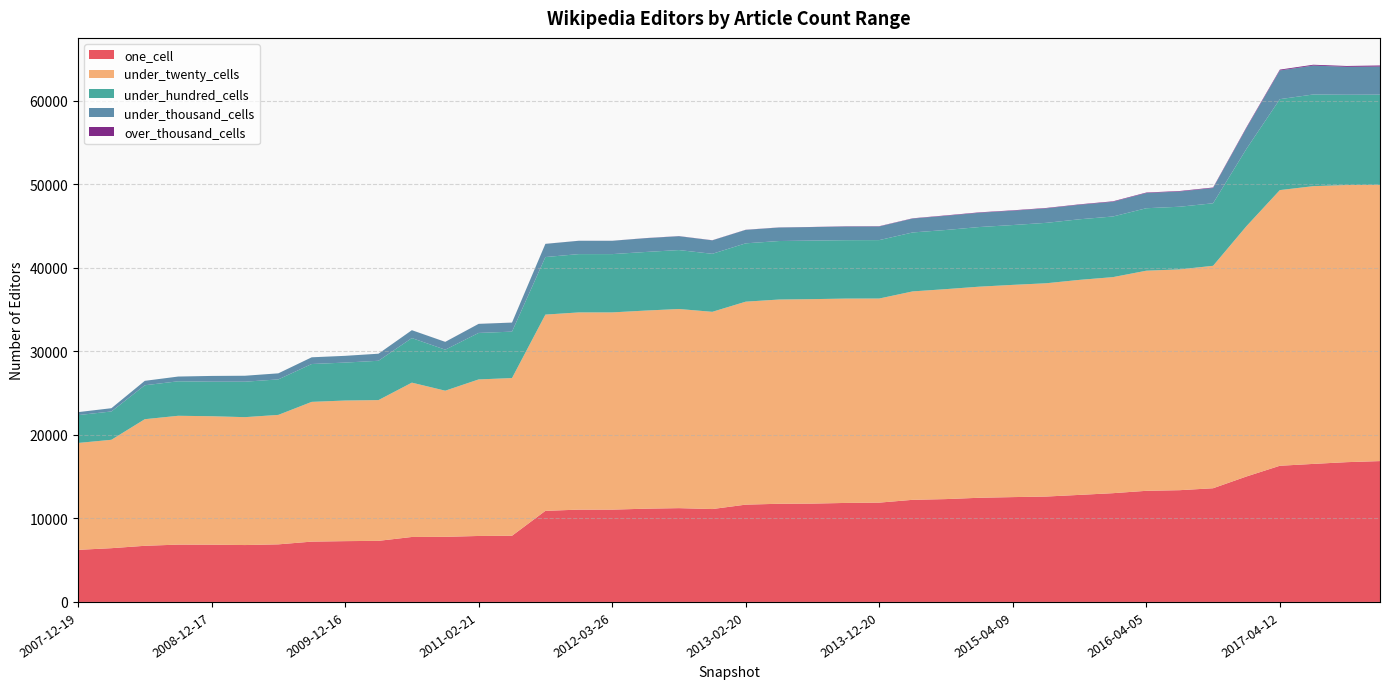

Reading left to right, extract all data points from this chart.

one_cell: 6232	6432	6717	6859	6852	6807	6890	7217	7275	7310	7773	7791	7893	7920	10900	11045	11044	11157	11223	11114	11642	11746	11767	11847	11883	12218	12306	12465	12544	12611	12809	13013	13296	13372	13604	15011	16294	16516	16725	16854
under_twenty_cells: 12791	12970	15149	15415	15369	15303	15491	16723	16825	16842	18468	17485	18731	18869	23482	23598	23601	23706	23829	23600	24287	24439	24465	24451	24422	24939	25124	25259	25394	25520	25728	25852	26338	26422	26616	29953	32984	33233	33160	33053
under_hundred_cells: 3331	3388	4061	4127	4133	4242	4247	4529	4540	4705	5333	4907	5564	5554	6885	6977	6974	7011	7051	6942	6980	7000	7005	6987	6990	7054	7077	7136	7160	7229	7250	7255	7476	7495	7483	9253	10883	10971	10804	10795
under_thousand_cells: 356	391	529	568	689	713	724	802	806	843	941	933	1082	1081	1577	1594	1594	1648	1658	1610	1611	1615	1617	1634	1633	1661	1697	1708	1713	1732	1740	1758	1817	1822	1827	2499	3435	3460	3343	3360
over_thousand_cells: 0	0	0	0	0	0	1	1	1	1	1	4	4	4	4	4	4	14	14	14	14	14	14	32	32	32	49	49	49	49	49	58	58	59	59	83	97	98	98	128